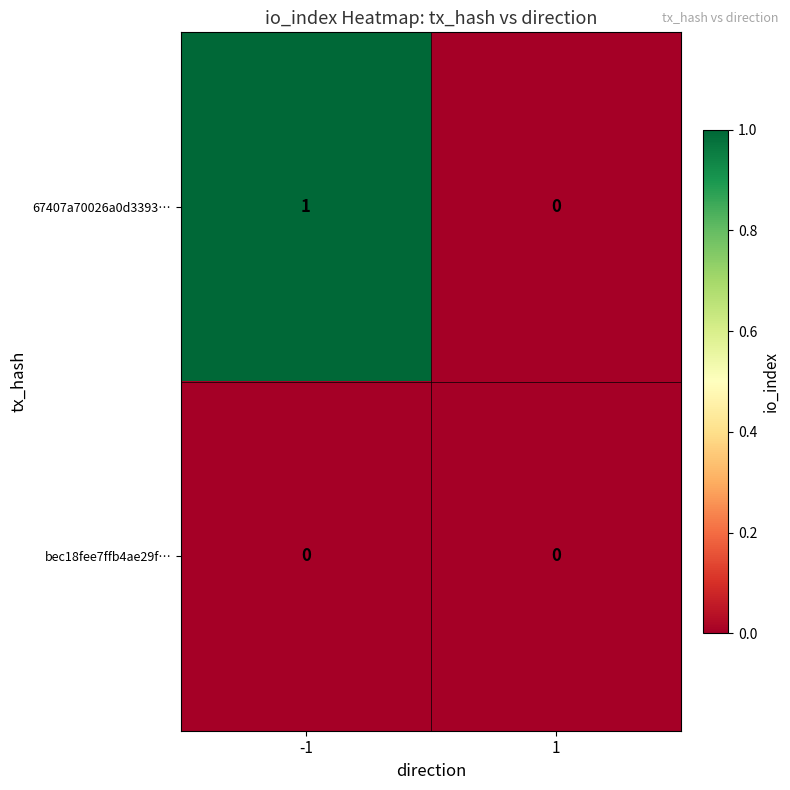

List the series in order of their overall mean, lowest first.

bec18fee7ffb4ae29f…, 67407a70026a0d3393…